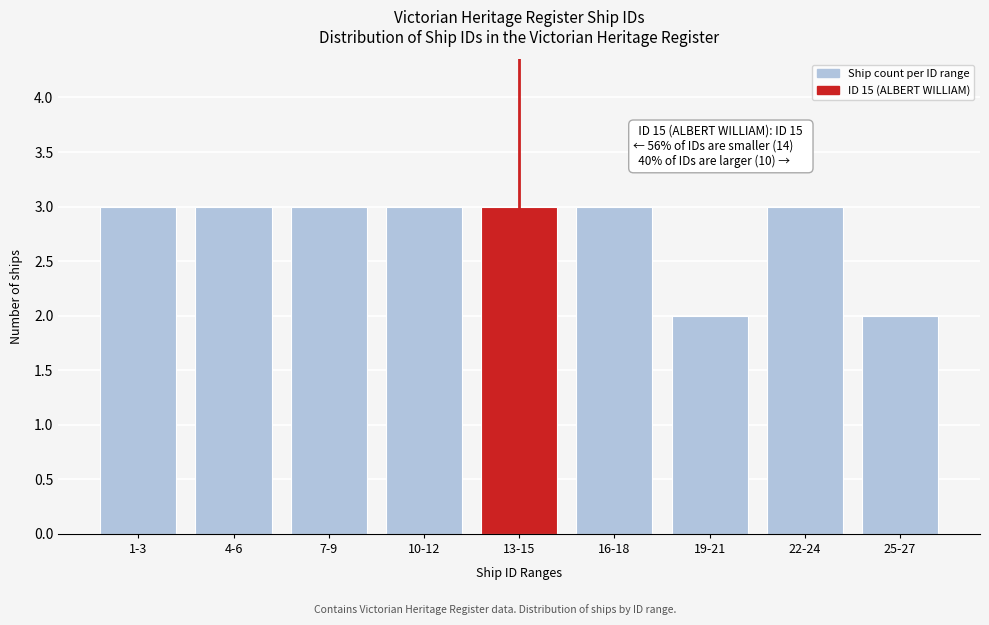

Reading right to left, list all the values displayed in this chart.

25-27=2	22-24=3	19-21=2	16-18=3	13-15=3	10-12=3	7-9=3	4-6=3	1-3=3